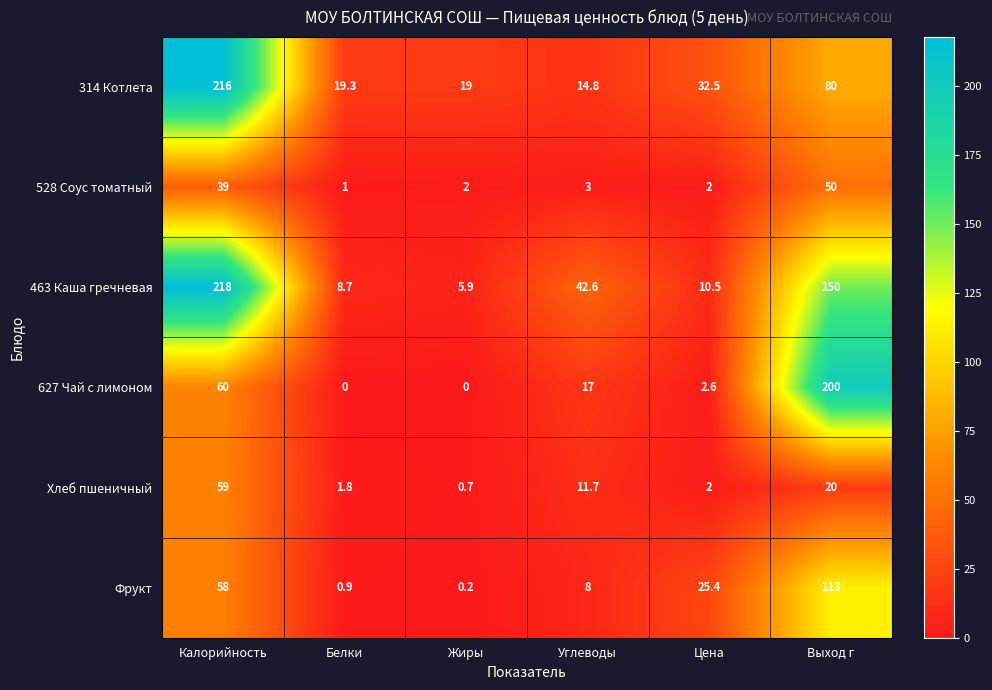

What is the sum of all 627 Чай с лимоном values?

279.6